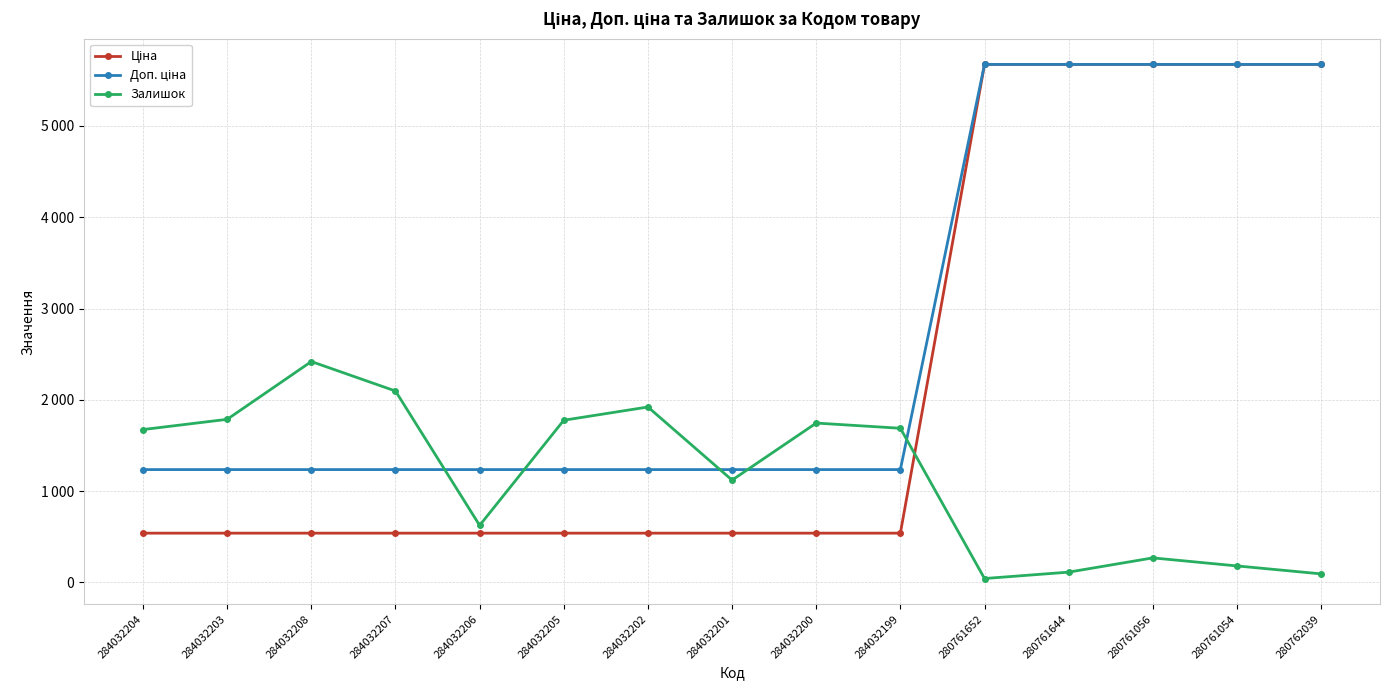

Does the chart have visible grid lines?

Yes